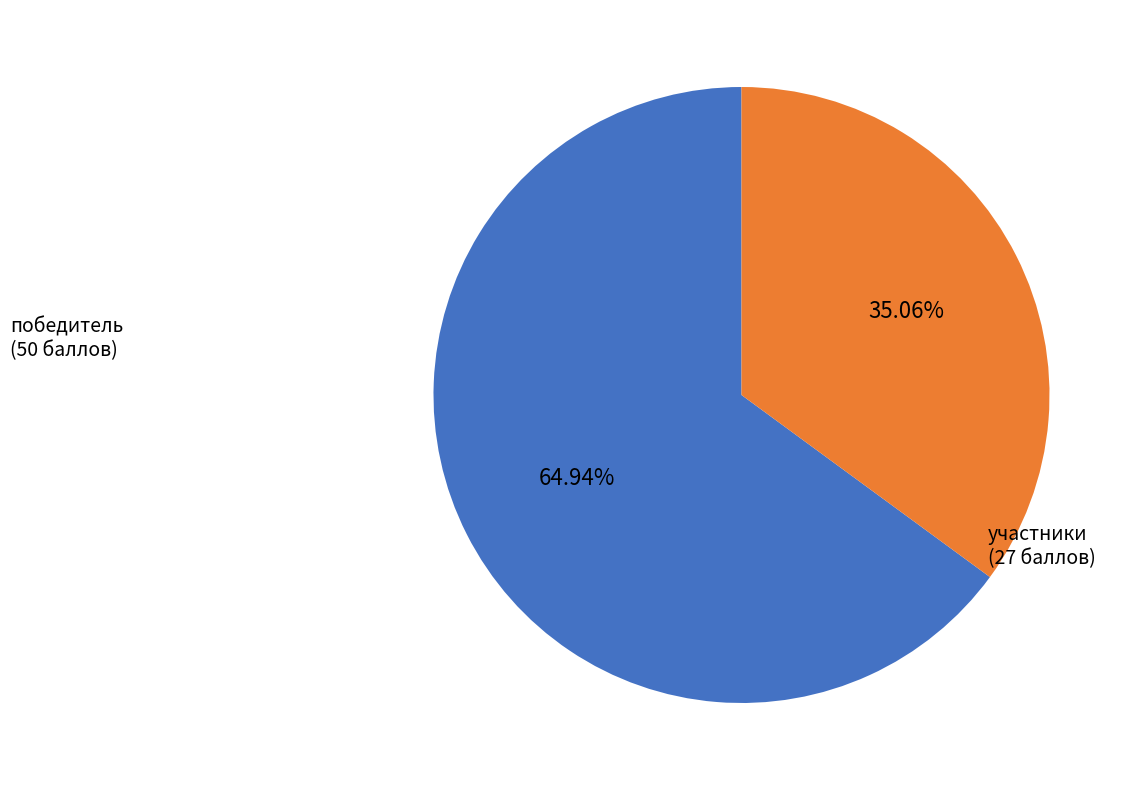

Does any single category account for the majority?

Yes